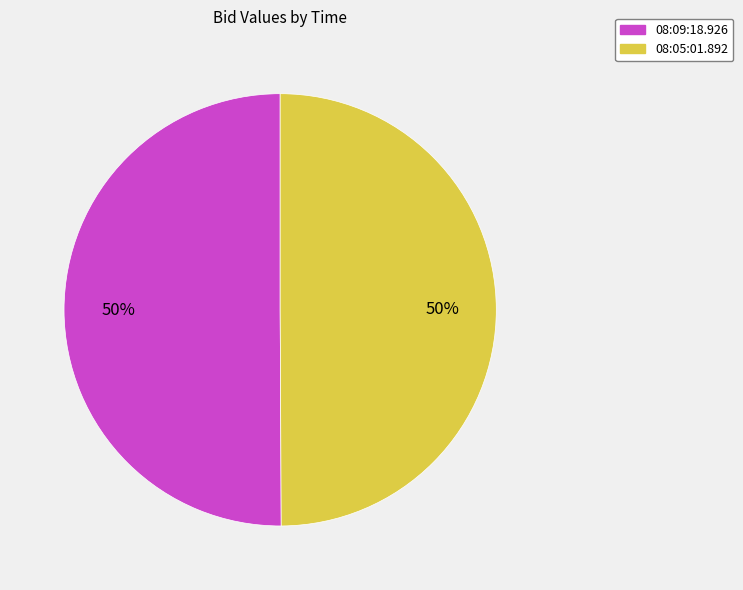

The 08:05:01.892 slice represents 50% of the pie. True or false?

True